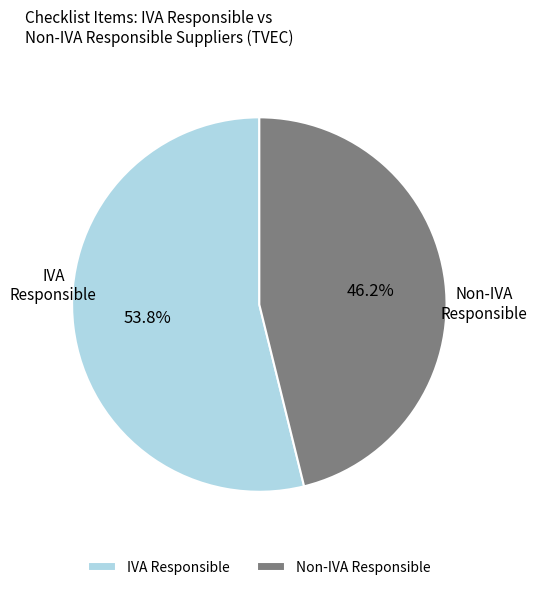

What is the ratio of the value at Non-IVA Responsible to the value at IVA Responsible?

0.9